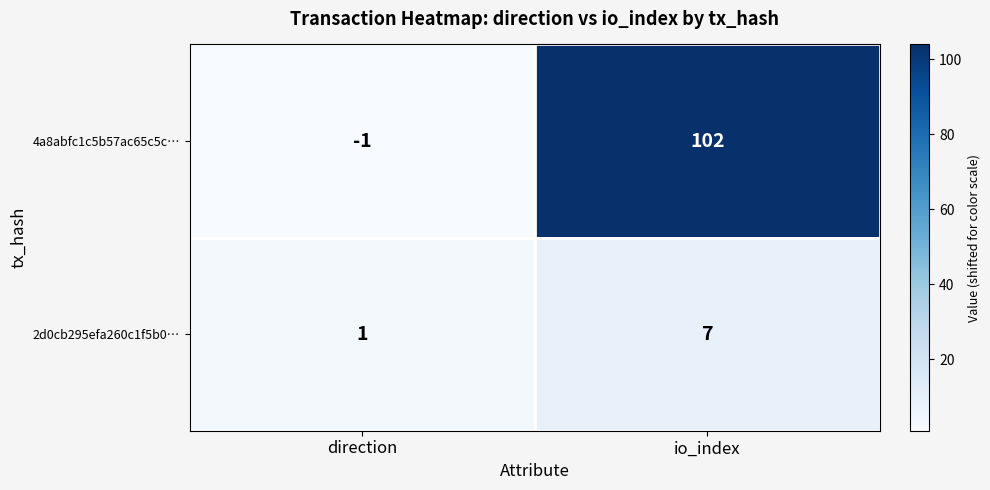

Is the value of 4a8abfc1c5b57ac65c5c… at direction greater than the value of 2d0cb295efa260c1f5b0… at io_index?

No